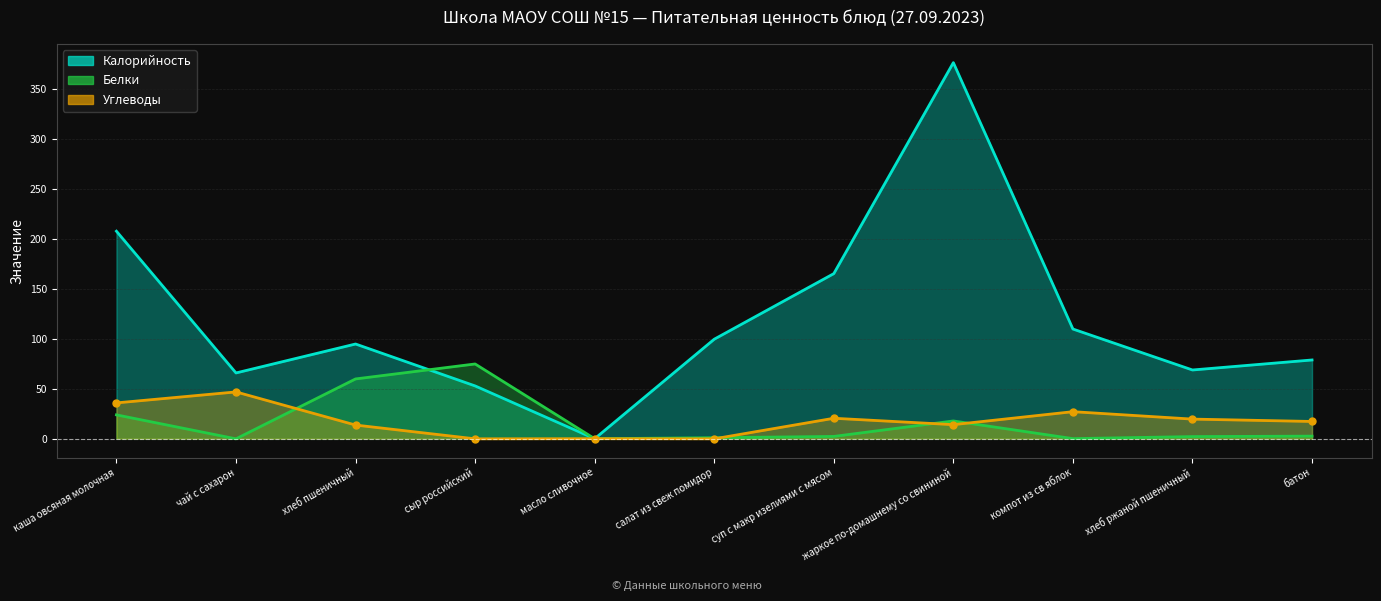

Where do Калорийность and Углеводы first cross each other?

сыр российский and масло сливочное